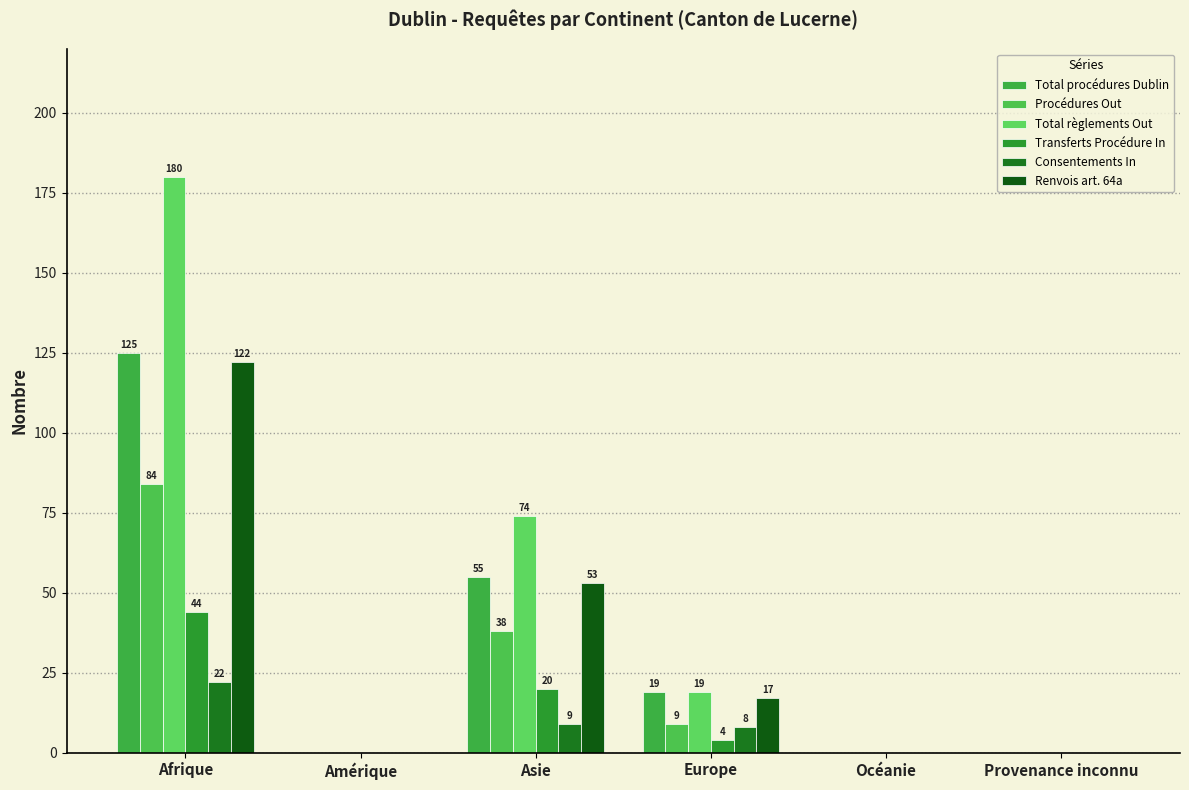

How many series are shown in this chart?

6